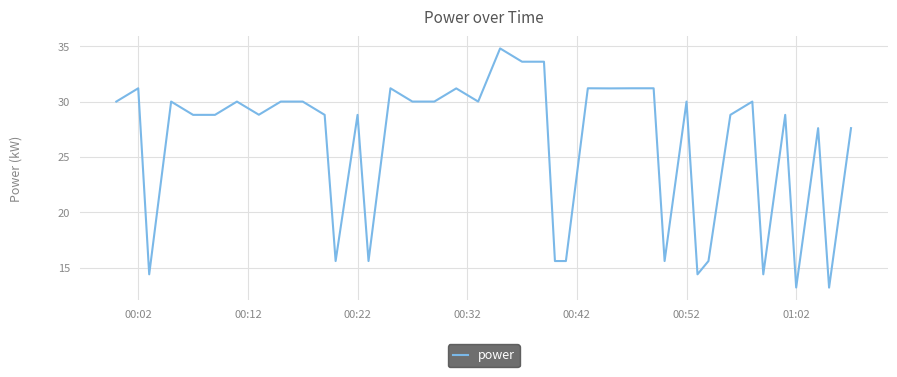

What is the smallest value displayed?

13.2